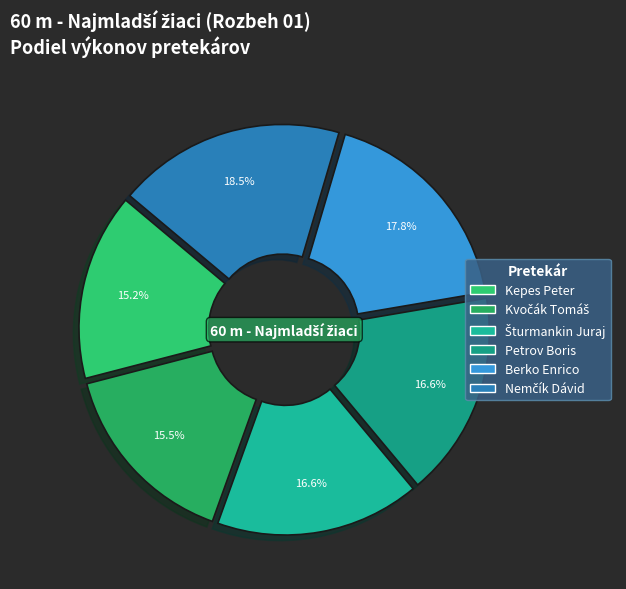

To the nearest percent, what percentage of the pie is Petrov Boris?

17%